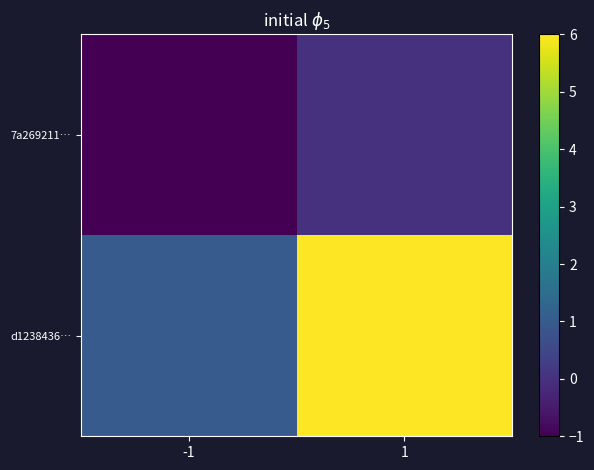

Rank the series at 1 from lowest to highest value.

7a269211…, d1238436…